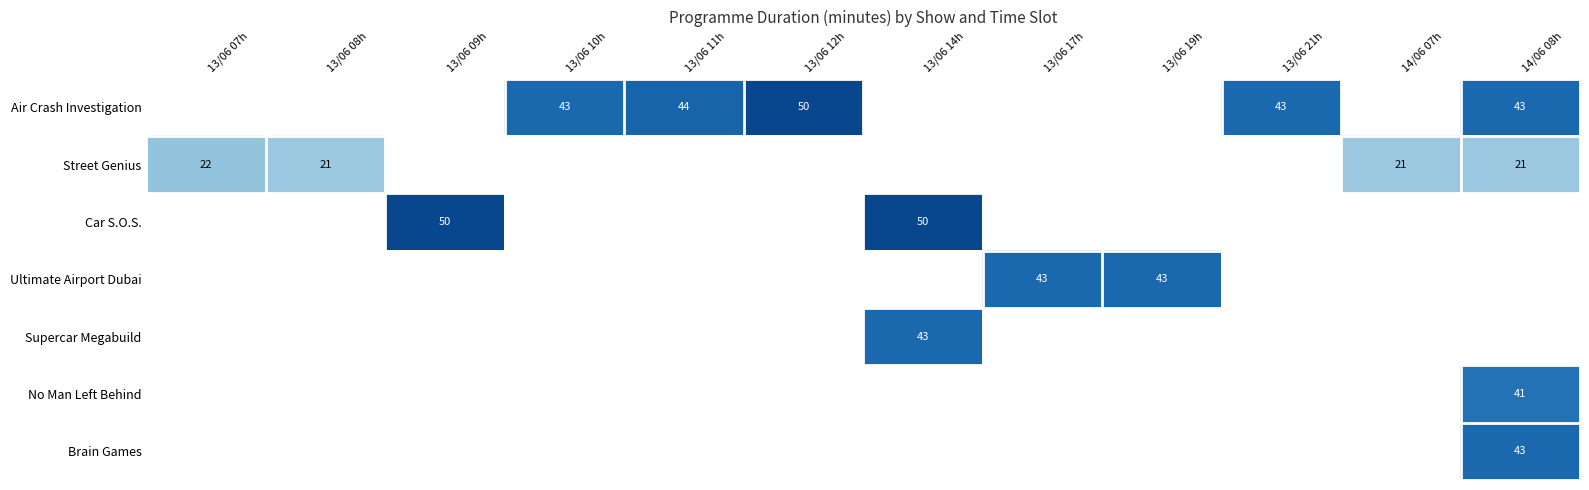

The value of No Man Left Behind at 14/06 08h is 41. True or false?

True